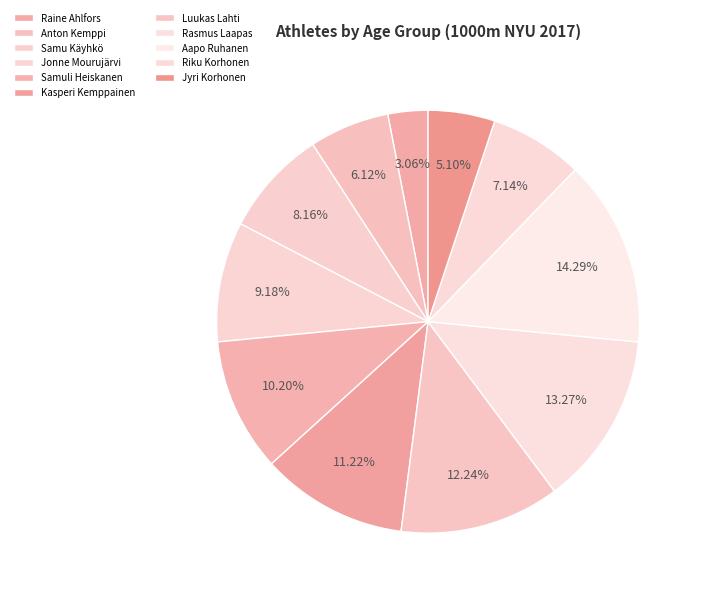

Which category has the biggest portion of the pie?

Aapo Ruhanen